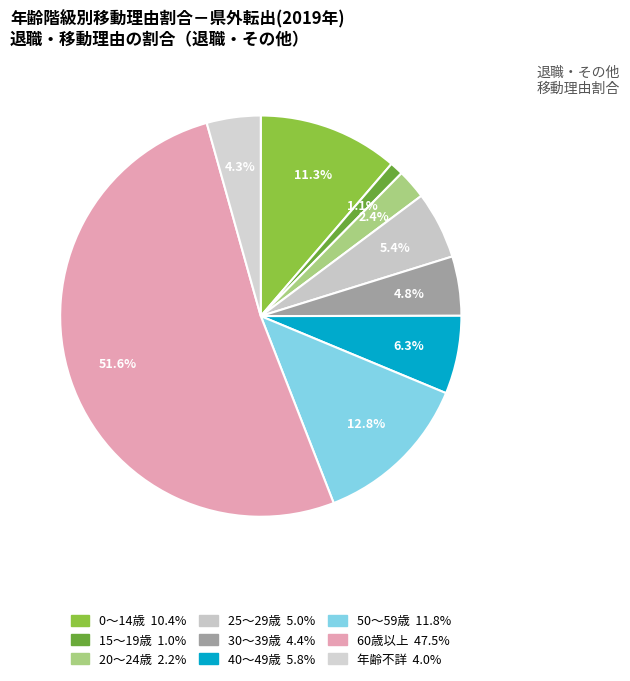

Rank the categories by value from highest to lowest.

60歳以上, 50～59歳, 0～14歳, 40～49歳, 25～29歳, 30～39歳, 年齢不詳, 20～24歳, 15～19歳